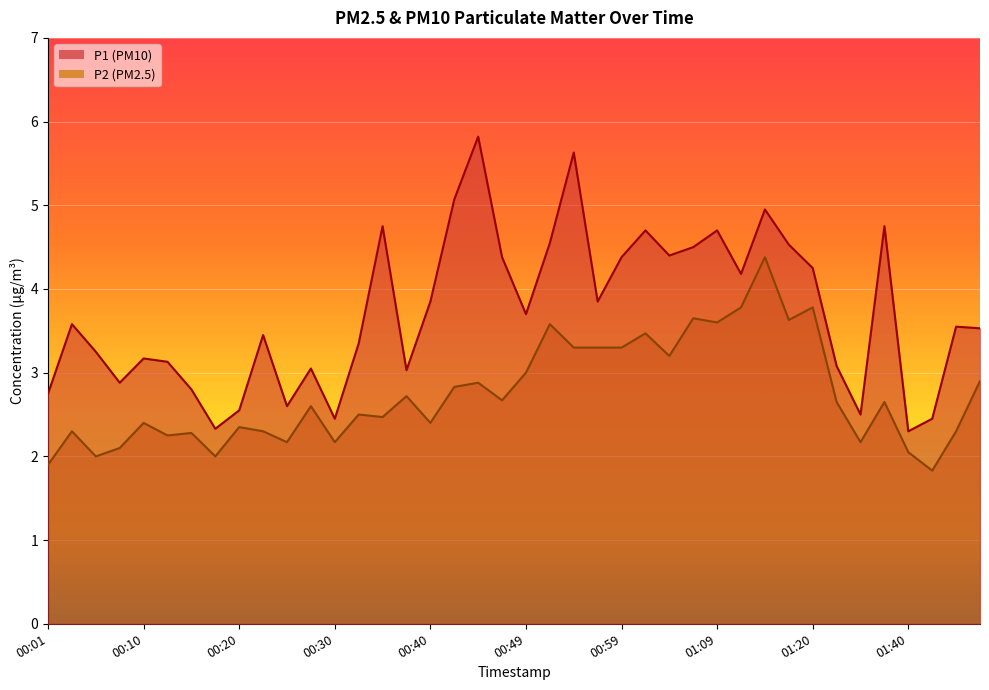

True or false: P1 and P2 intersect in this chart.

False